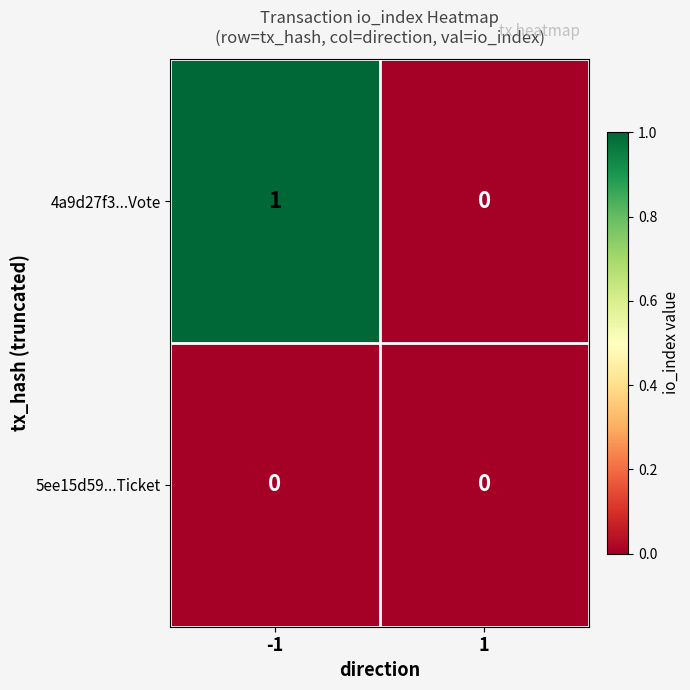

Which series has the largest total across all categories?

4a9d27f3...Vote